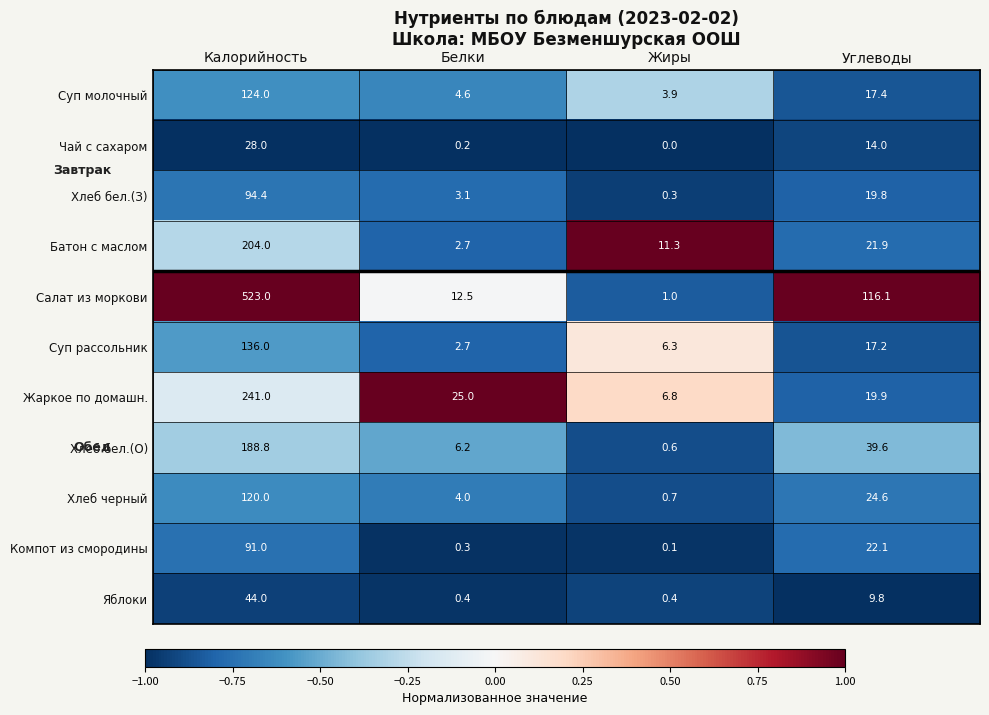

Which category has the lowest value in the Суп рассольник series?

Белки